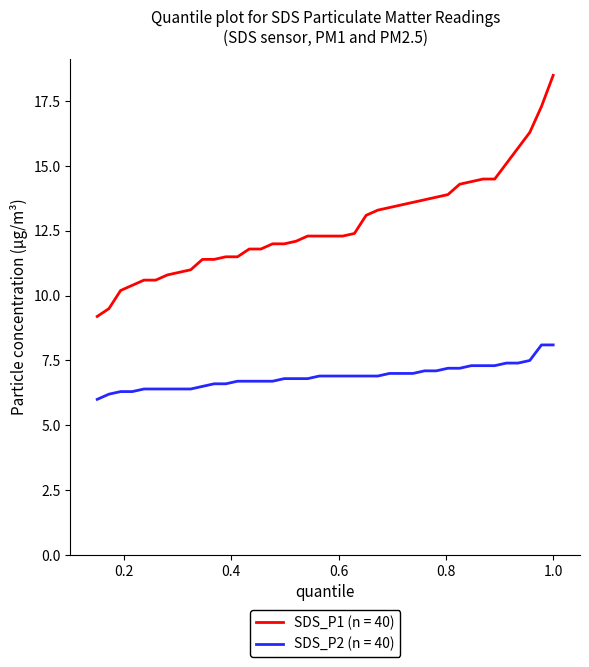

List the series in order of their overall mean, highest first.

SDS_P1 (n = 40), SDS_P2 (n = 40)